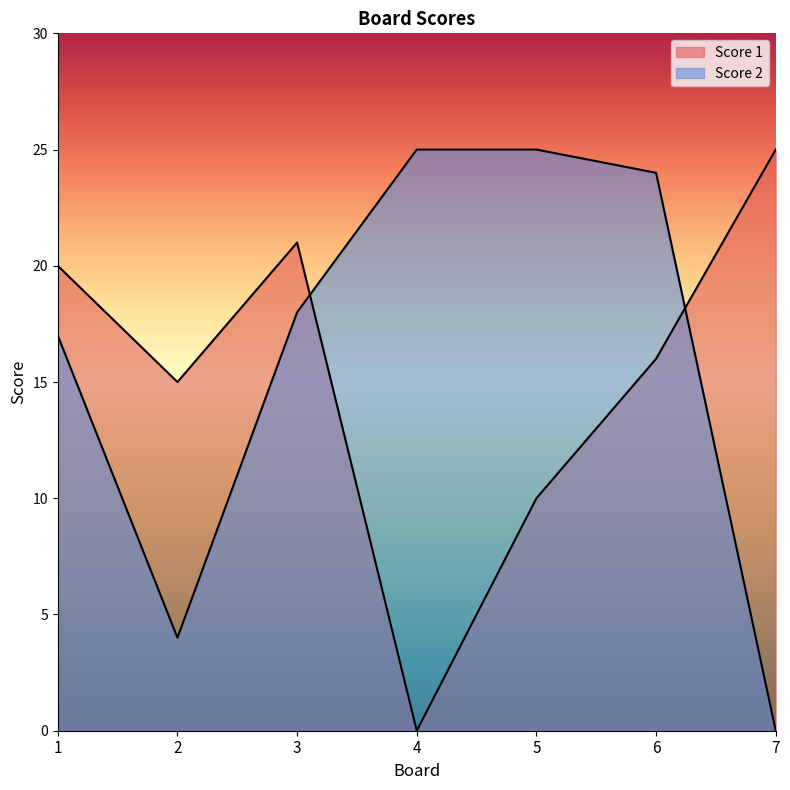

Rank the series by their average value, from lowest to highest.

Score 1, Score 2